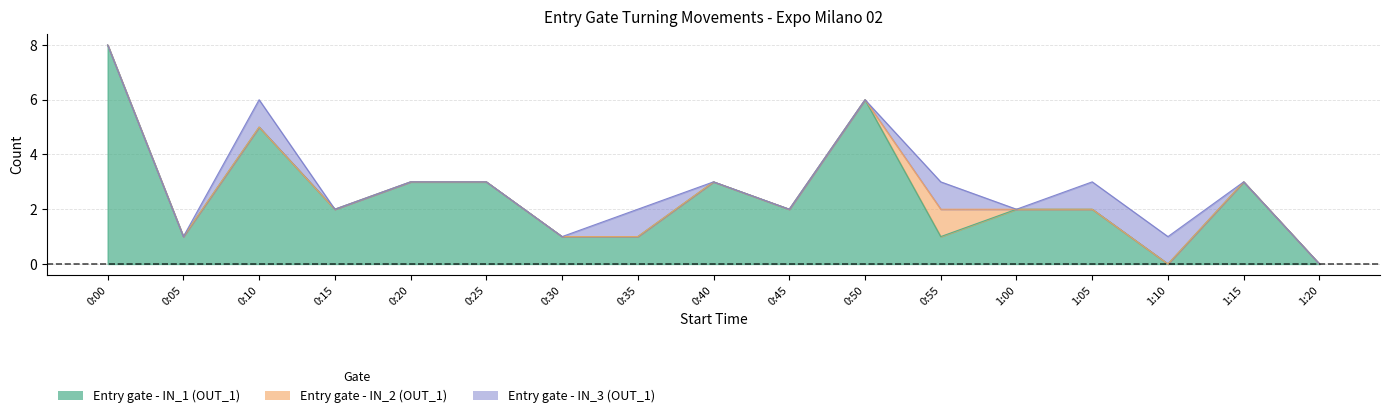

True or false: Entry gate - IN_1 (OUT_1) and Entry gate - IN_2 (OUT_1) cross at least once.

False